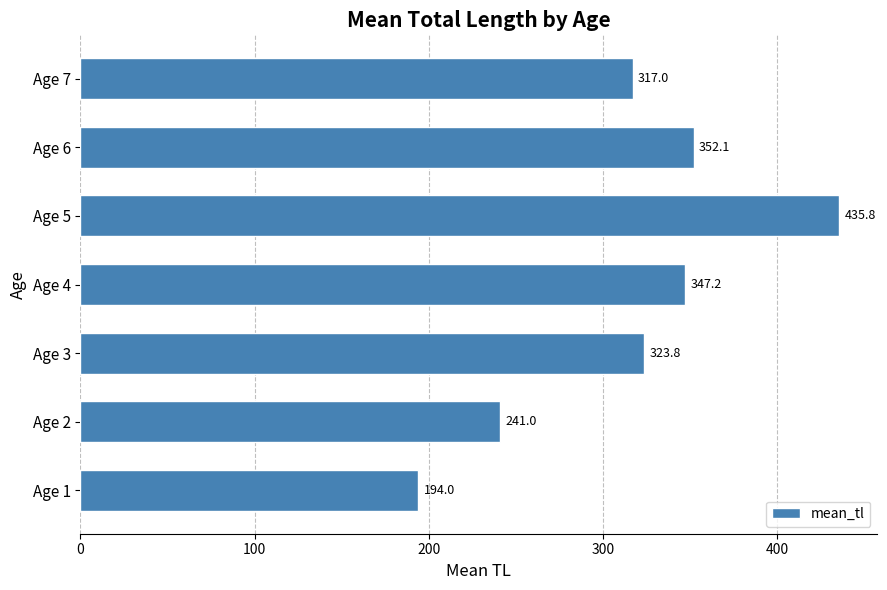

What is the difference between the values at Age 3 and Age 4?

23.4